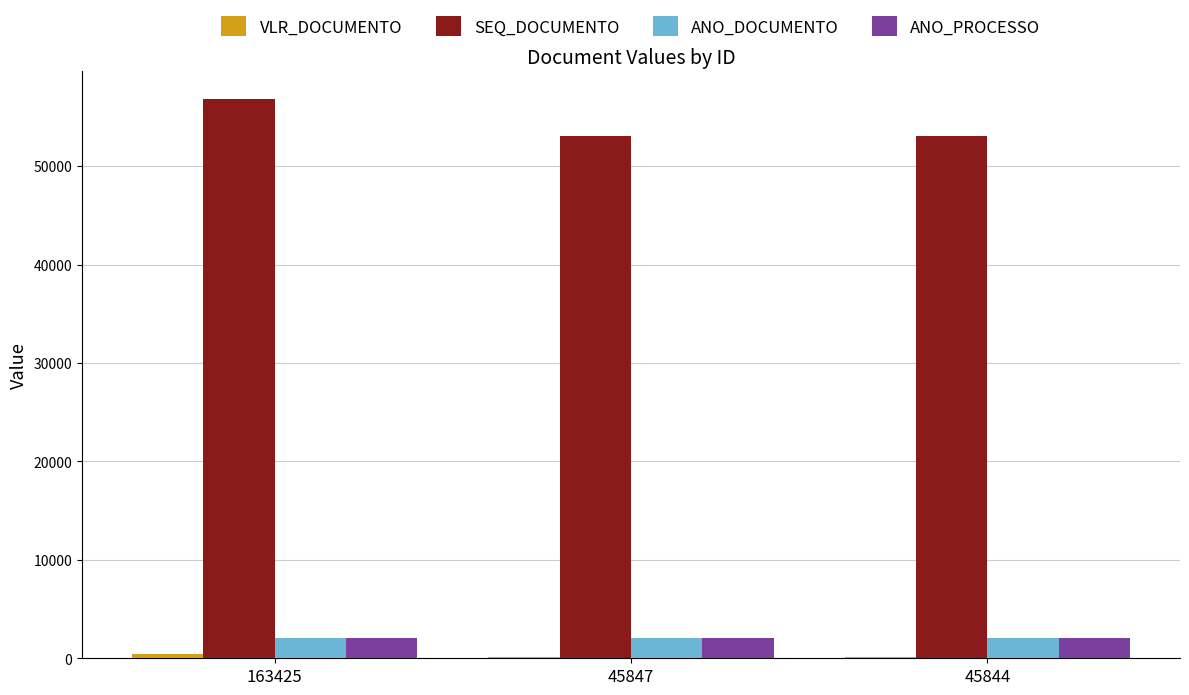

The value of ANO_PROCESSO at 45844 is 2020. True or false?

True